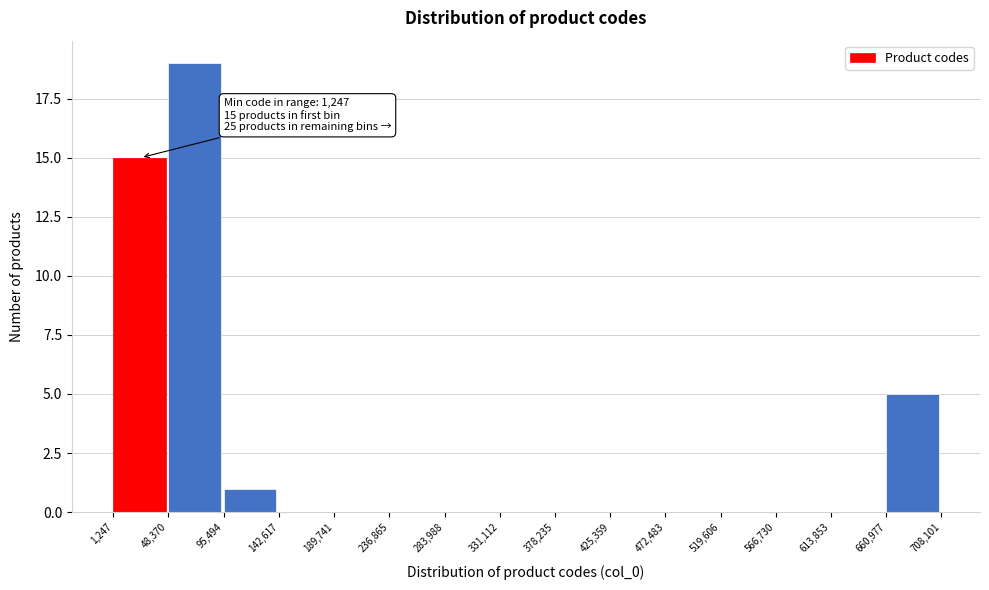

Over which range of the x-axis is the bar tallest?

48,370 to 95,494